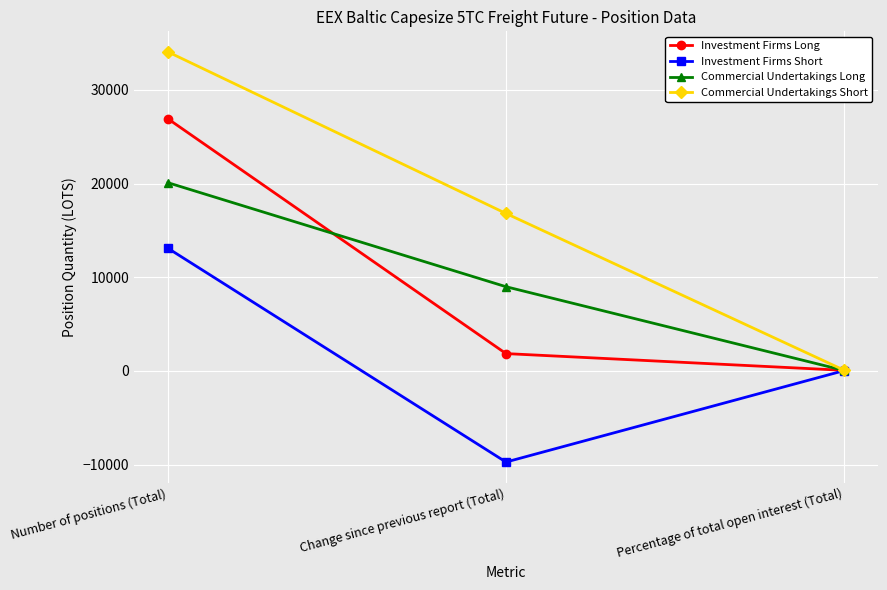

How many values in the Investment Firms Long series exceed 1844?

2